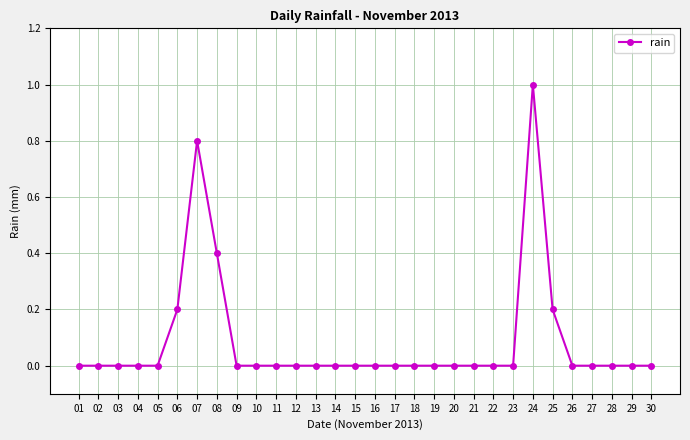

Is it true that the value at 16 is 0.0?

True